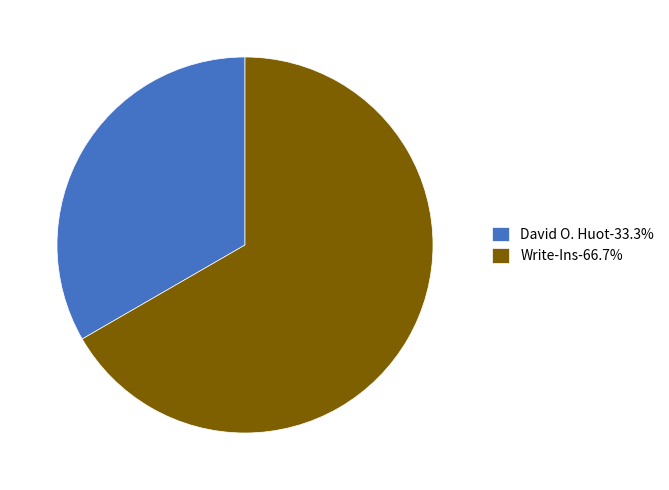

How many segments does this pie chart have?

2